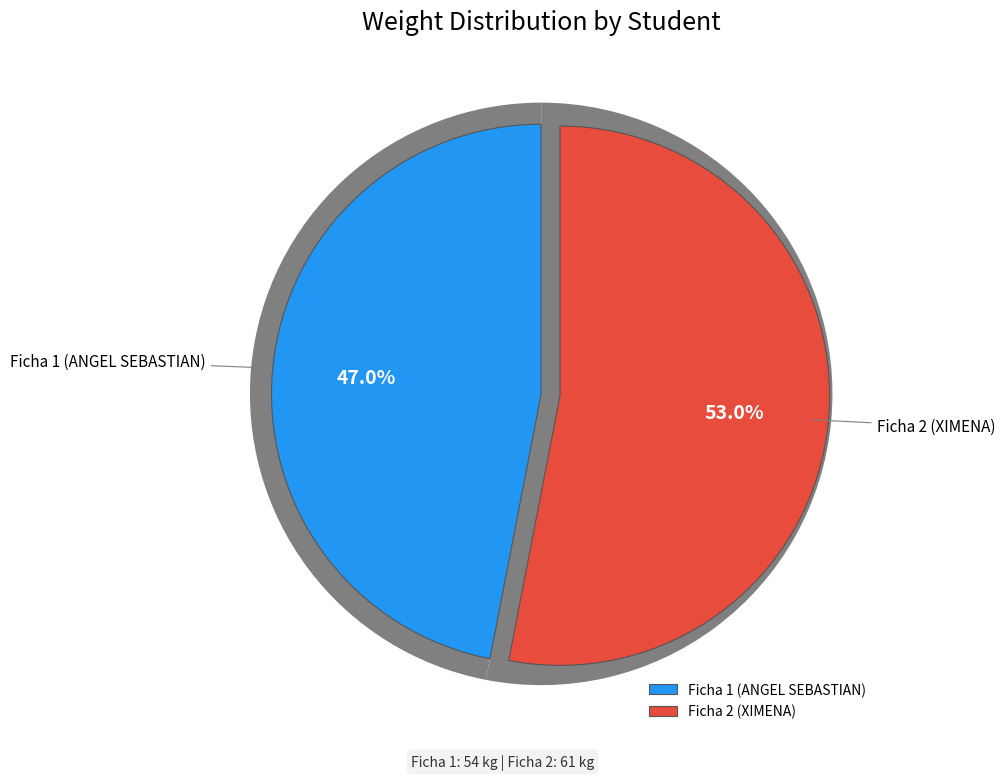

How many slices are in this pie chart?

2